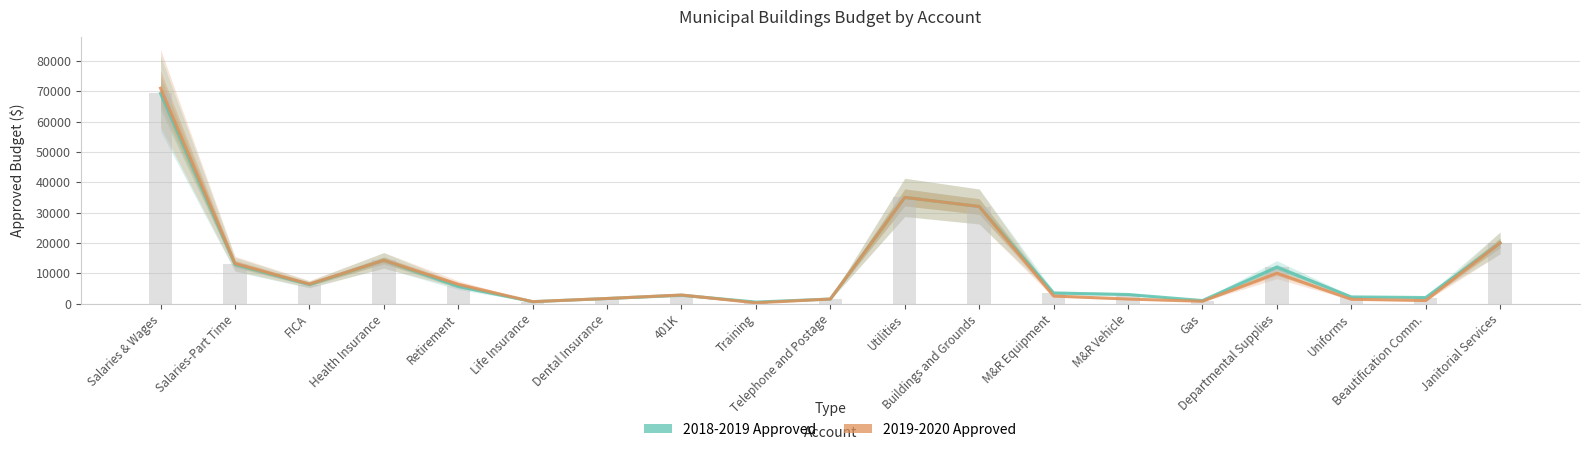

What is the spread (max minus min) of values at FICA?

156